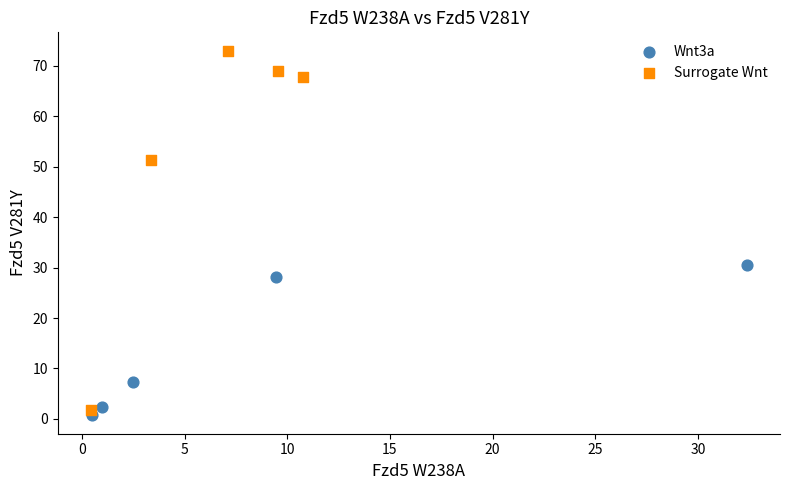

Which series contains the highest Y value?

Surrogate Wnt